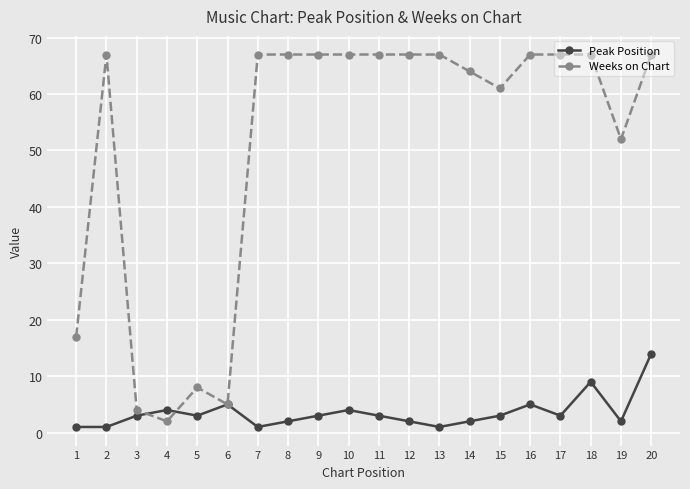

Where do Peak Position and Weeks on Chart first cross each other?

3 and 4